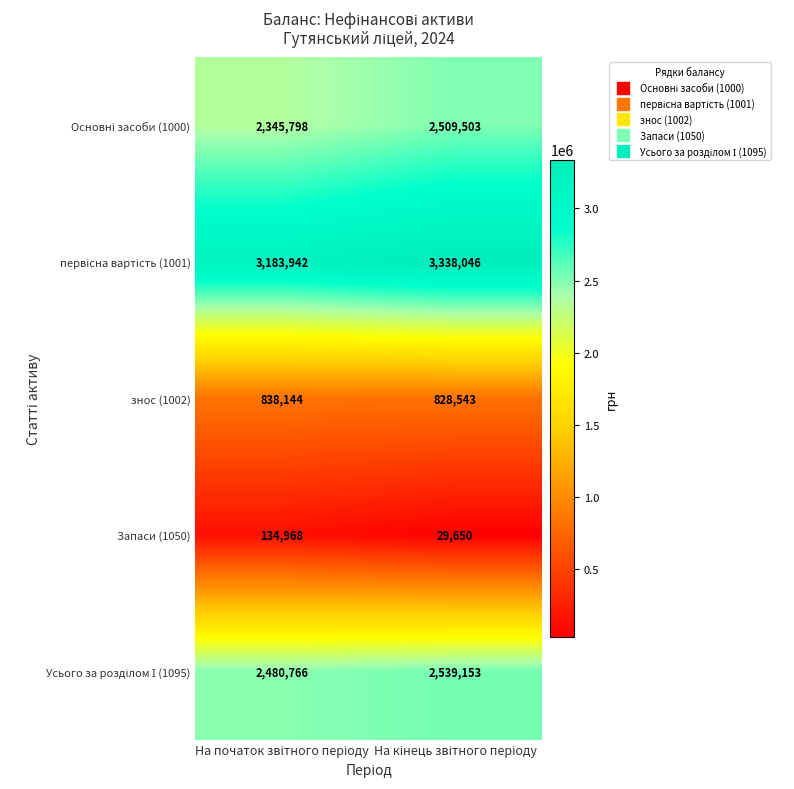

What is the sum of all Запаси (1050) values?

164618